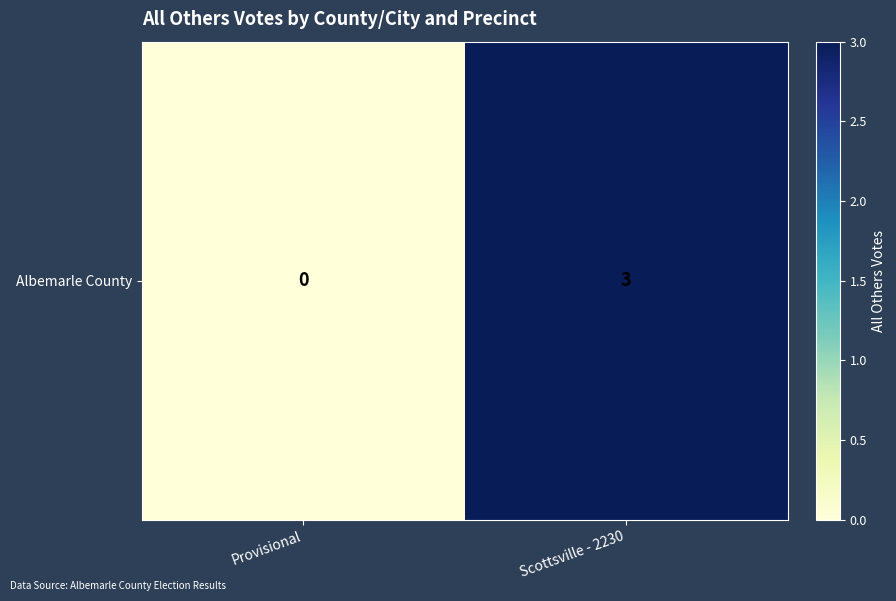

Reading right to left, what are all the values shown in this chart?

Scottsville - 2230=3	Provisional=0